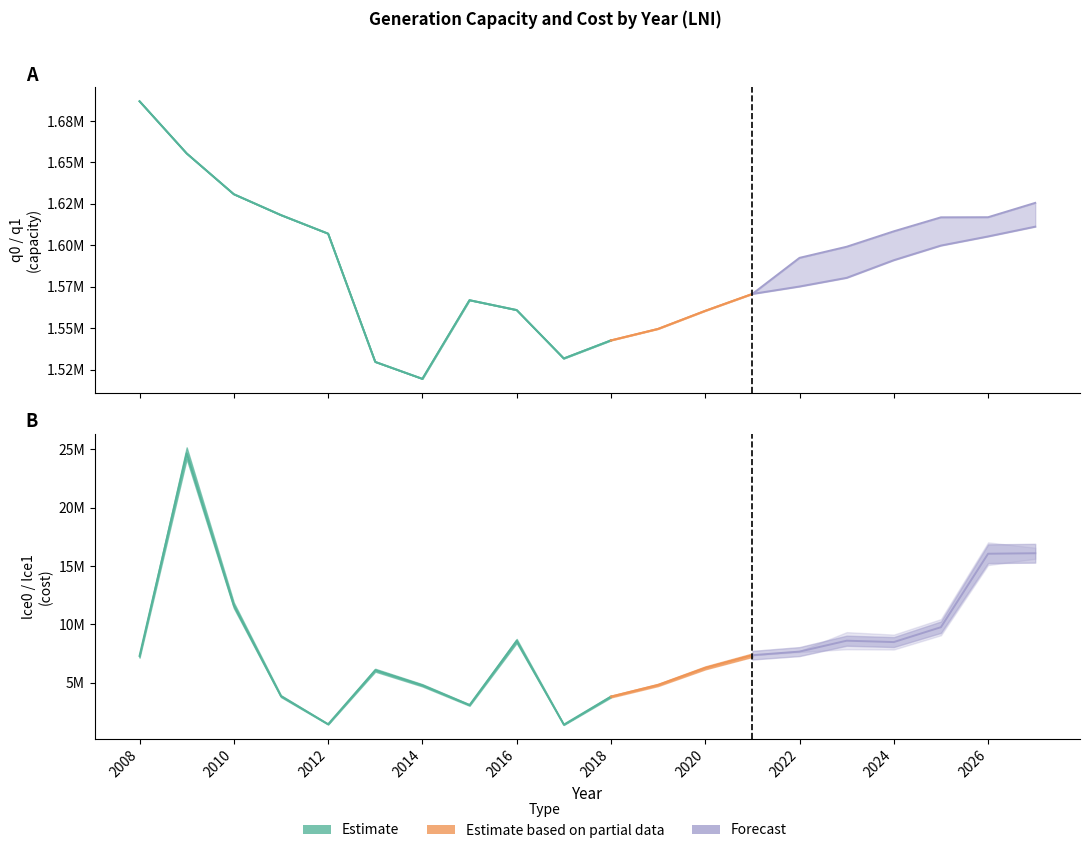

In q0, how many points are higher than both neighbors (excluding endpoints)?

1